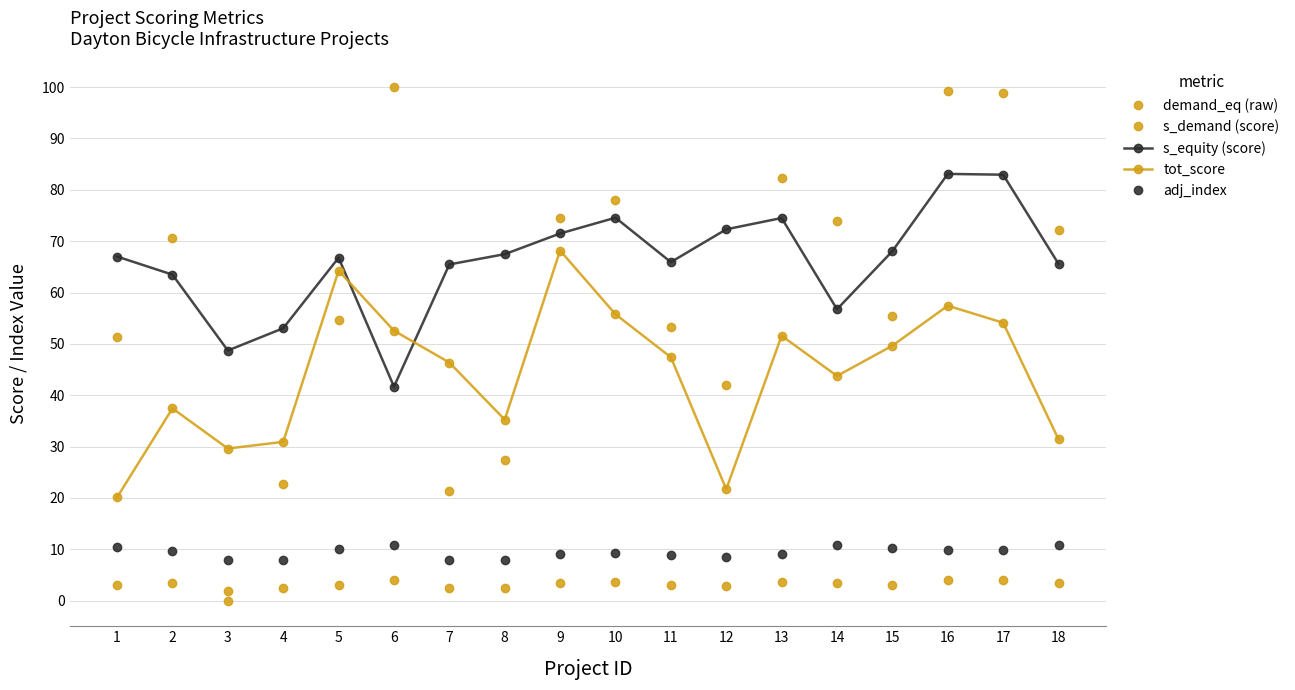

How many times do demand_eq (raw) and s_demand (score) cross each other?

2